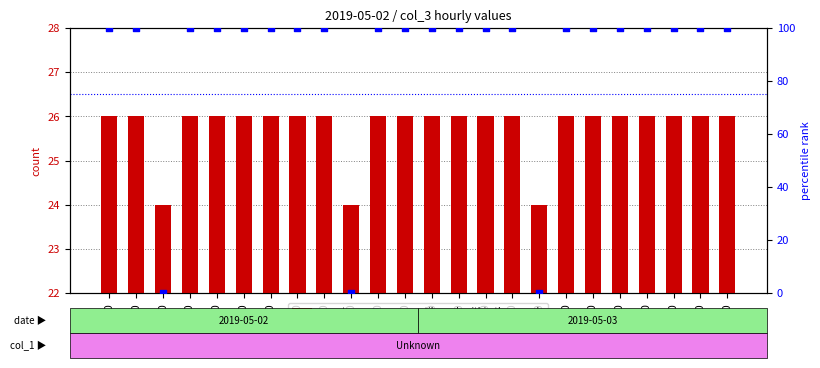

Which series has the largest Y range (max minus min)?

percentile rank within the sample